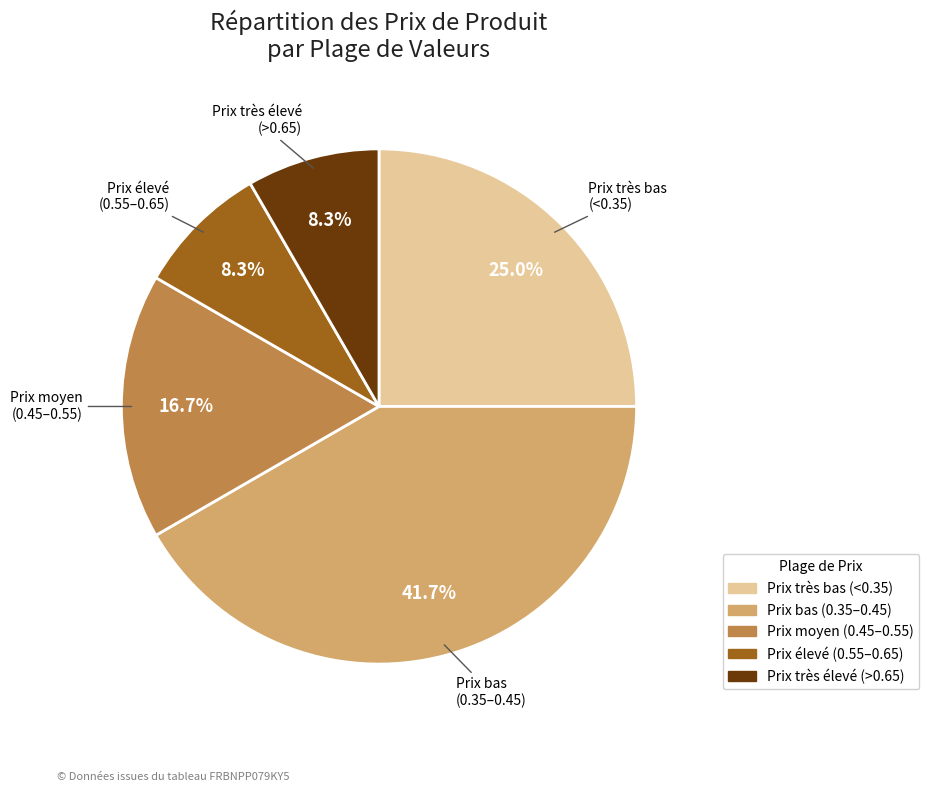

Which slice is the largest?

Prix bas (0.35–0.45)